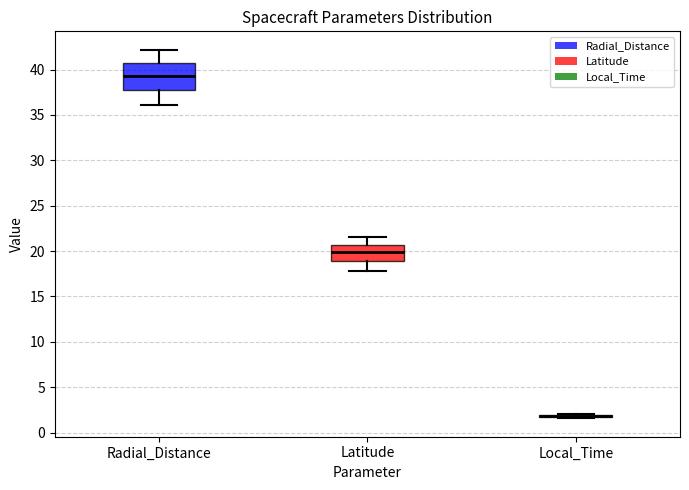

Comparing the boxes themselves (not the whiskers), which one is the tallest?

Radial_Distance